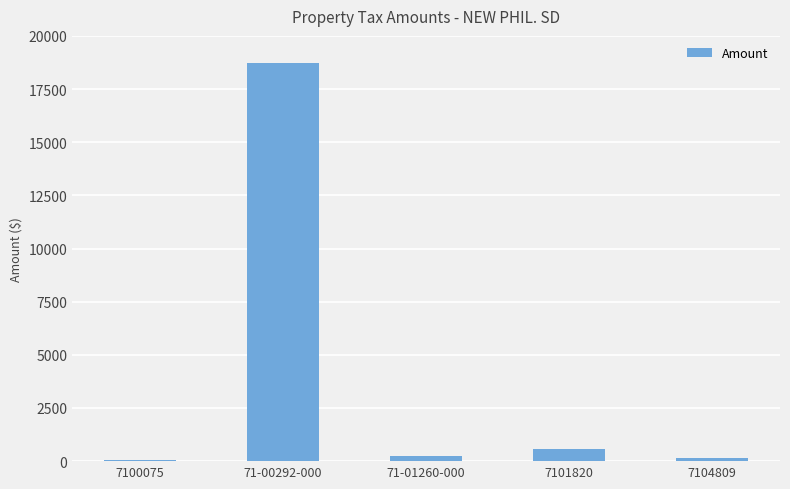

The value at 71-00292-000 is 9654.2. True or false?

False